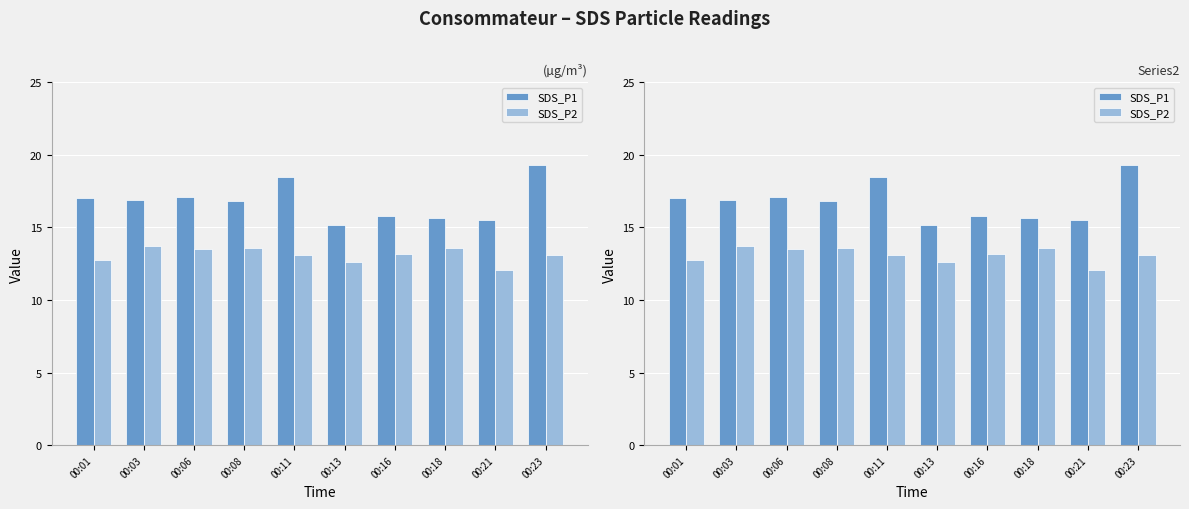

At which category is the sum across all series the highest?

00:23